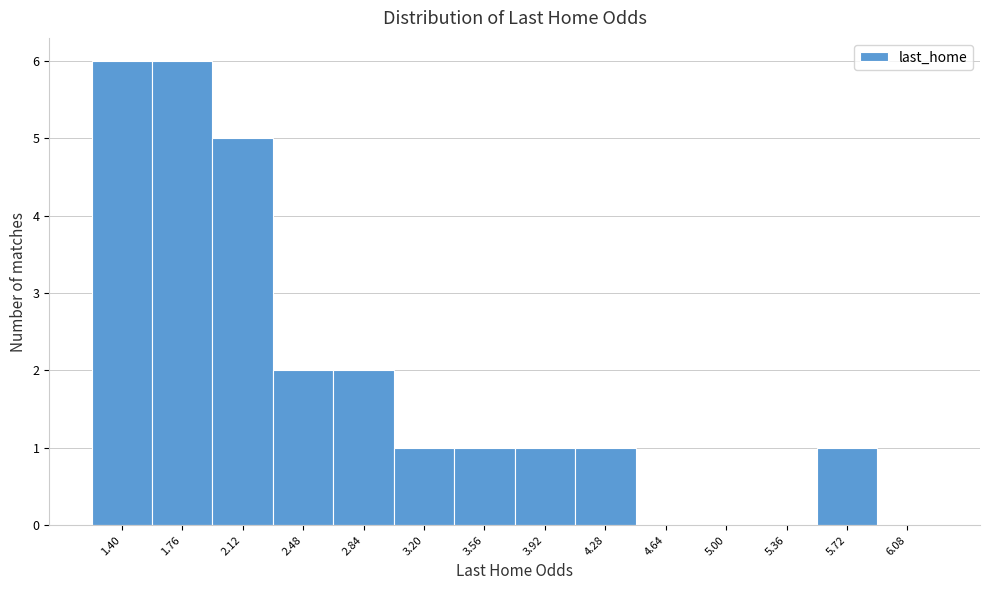

Reading right to left, extract all data points from this chart.

6.08=0	5.72=1	5.36=0	5.00=0	4.64=0	4.28=1	3.92=1	3.56=1	3.20=1	2.84=2	2.48=2	2.12=5	1.76=6	1.40=6